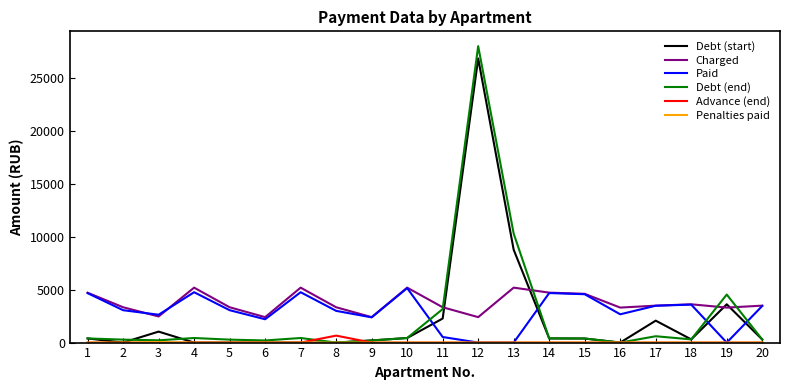

At how many categories does at least one series exceed 15663?

1